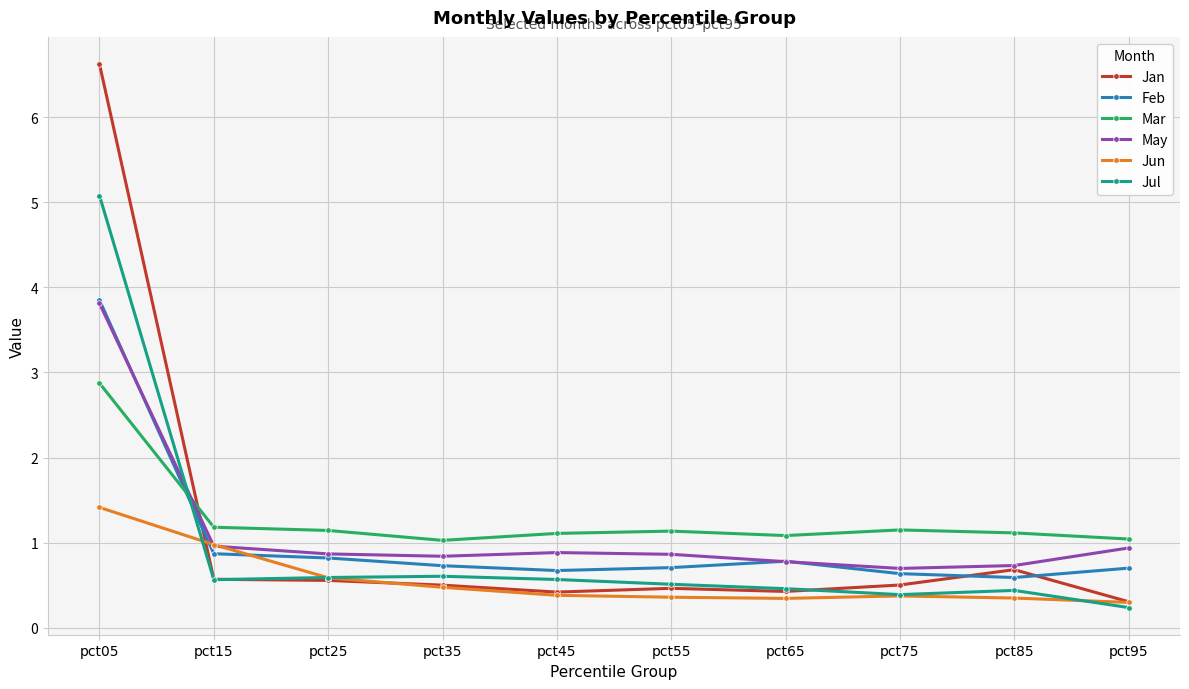

The Jul series shows 0.2 at pct95. True or false?

True